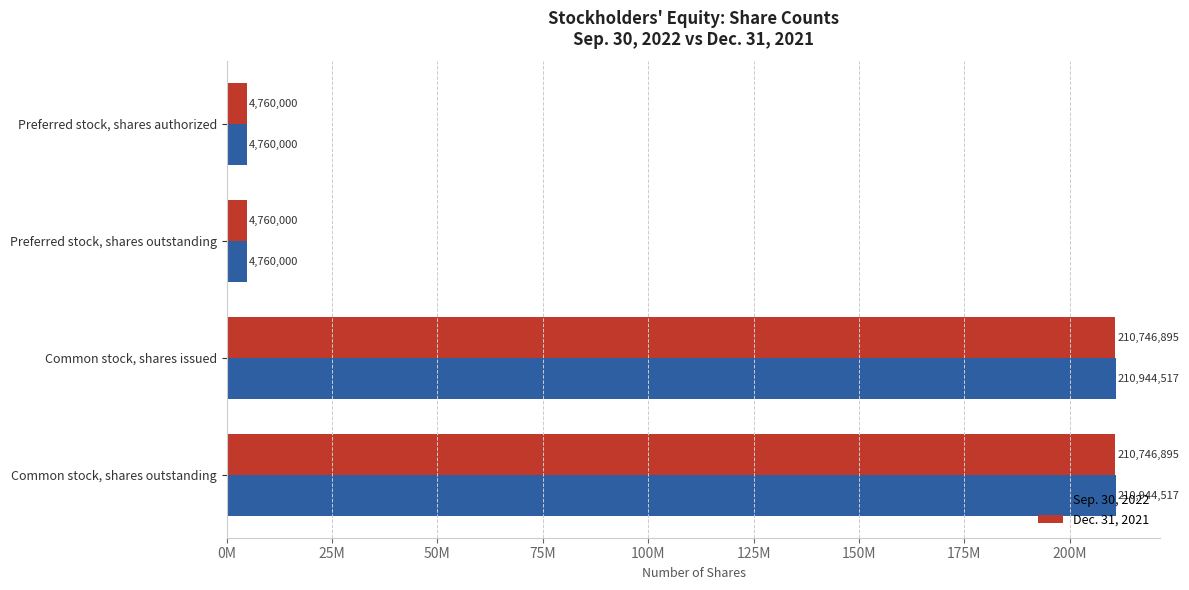

Which series has the widest spread of values?

Sep. 30, 2022